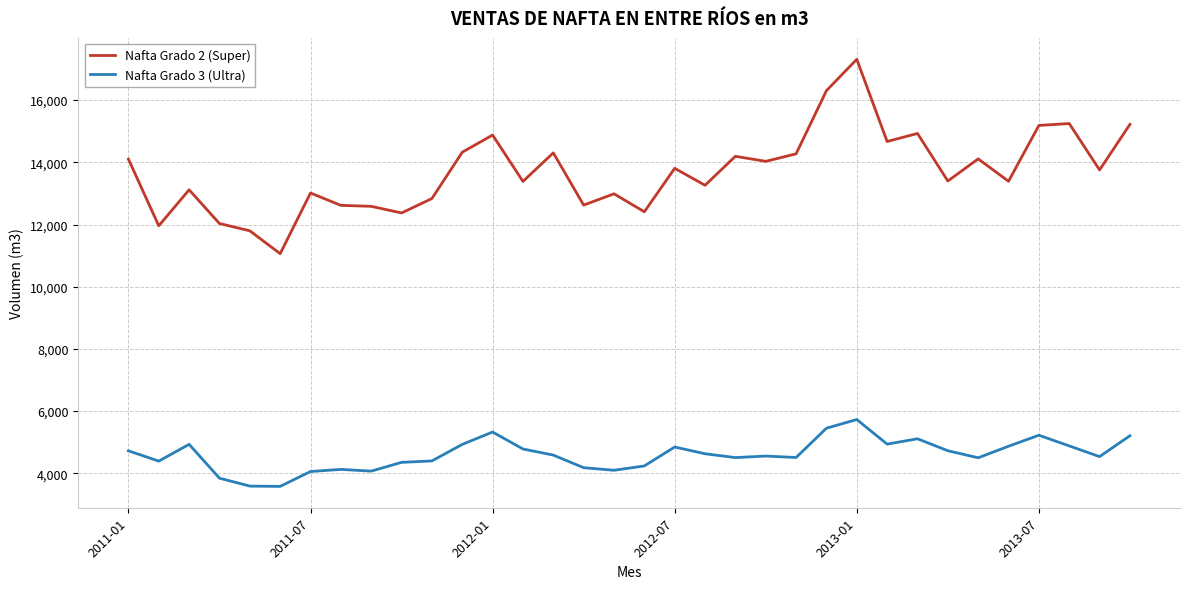

Which series has the largest range (max minus min)?

Nafta Grado 2 (Super)